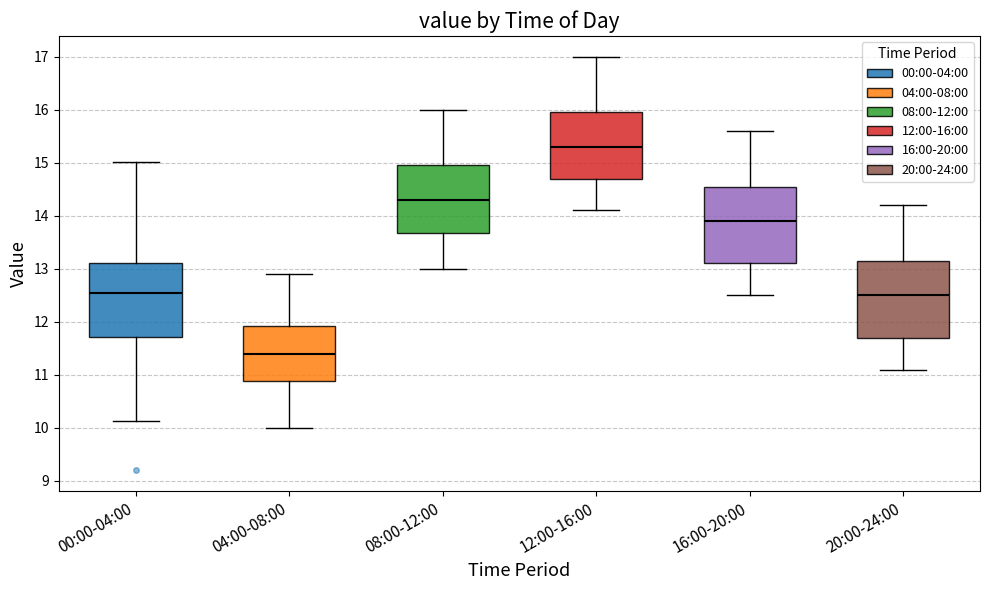

Reading left to right, read every box against the y-axis: the position of its median line, the range the box covers, and the ends of its whiskers. The values are not printed on the chart, so give them approximately, as read against the axis.

00:00-04:00: median 12.5, box 11.7 to 13.1, whiskers 10.1 to 15.0
04:00-08:00: median 11.4, box 10.9 to 11.9, whiskers 10.0 to 12.9
08:00-12:00: median 14.3, box 13.7 to 15.0, whiskers 13.0 to 16.0
12:00-16:00: median 15.3, box 14.7 to 16.0, whiskers 14.1 to 17.0
16:00-20:00: median 13.9, box 13.1 to 14.6, whiskers 12.5 to 15.6
20:00-24:00: median 12.5, box 11.7 to 13.2, whiskers 11.1 to 14.2